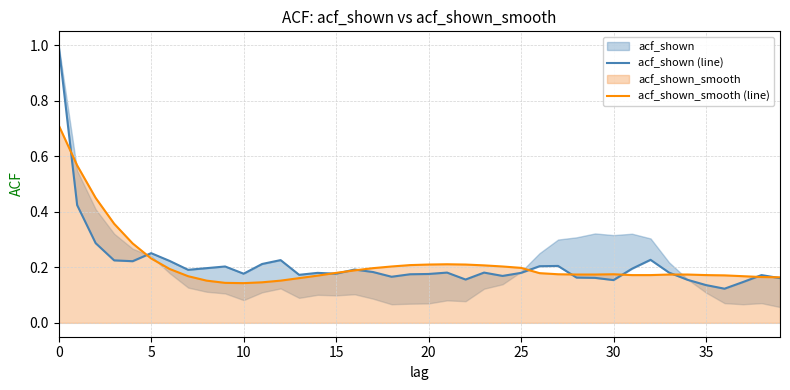

The acf_shown_smooth (line) series shows 0.1 at 30. True or false?

False